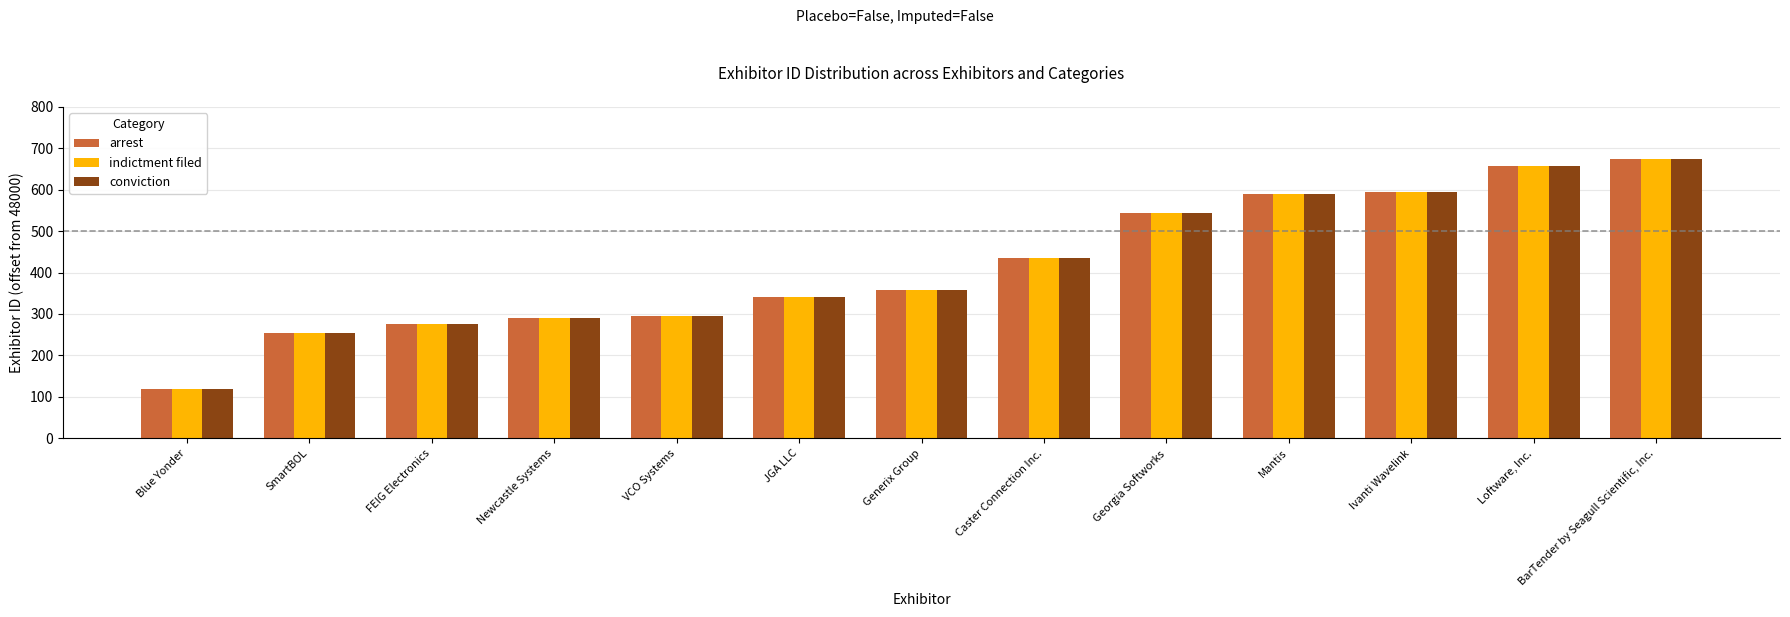

What value does the conviction series have at Ivanti Wavelink?

594